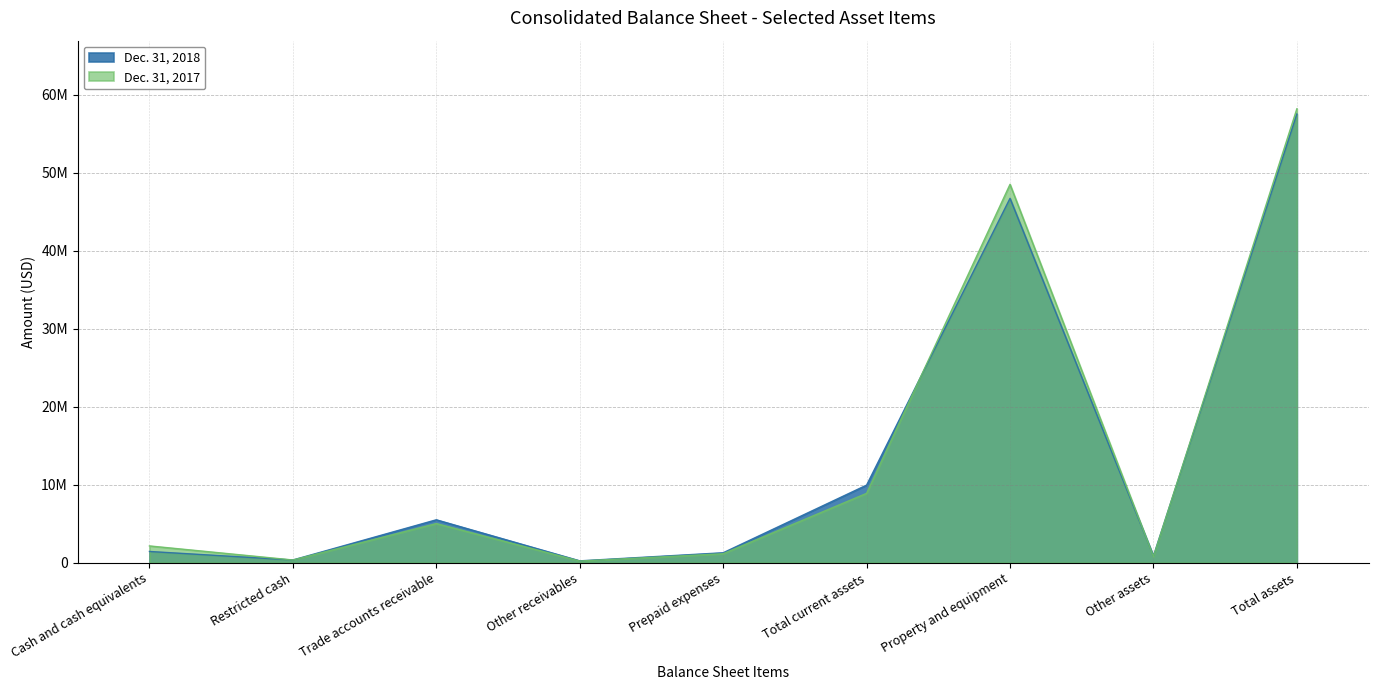

At which category is the sum across all series the highest?

Total assets